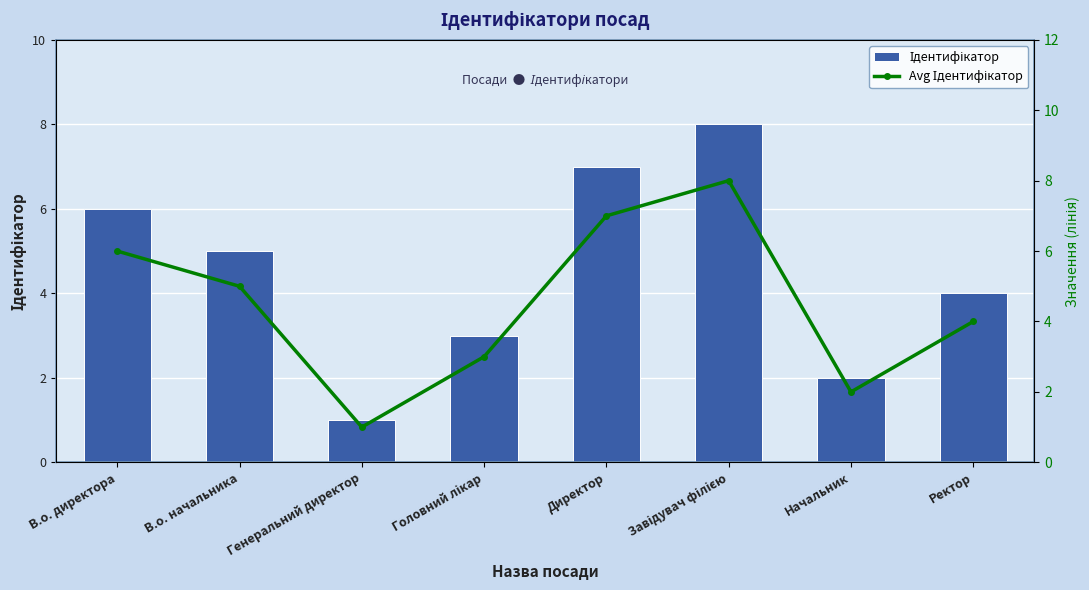

What is the minimum value for Avg Ідентифікатор?

1